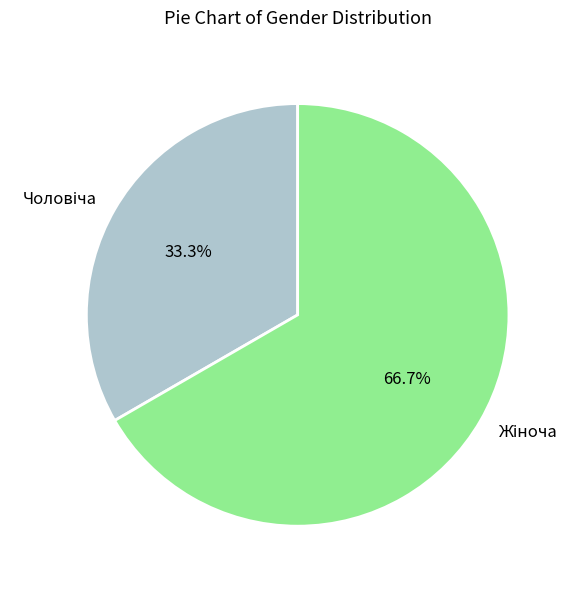

Is there a majority slice in this chart?

Yes